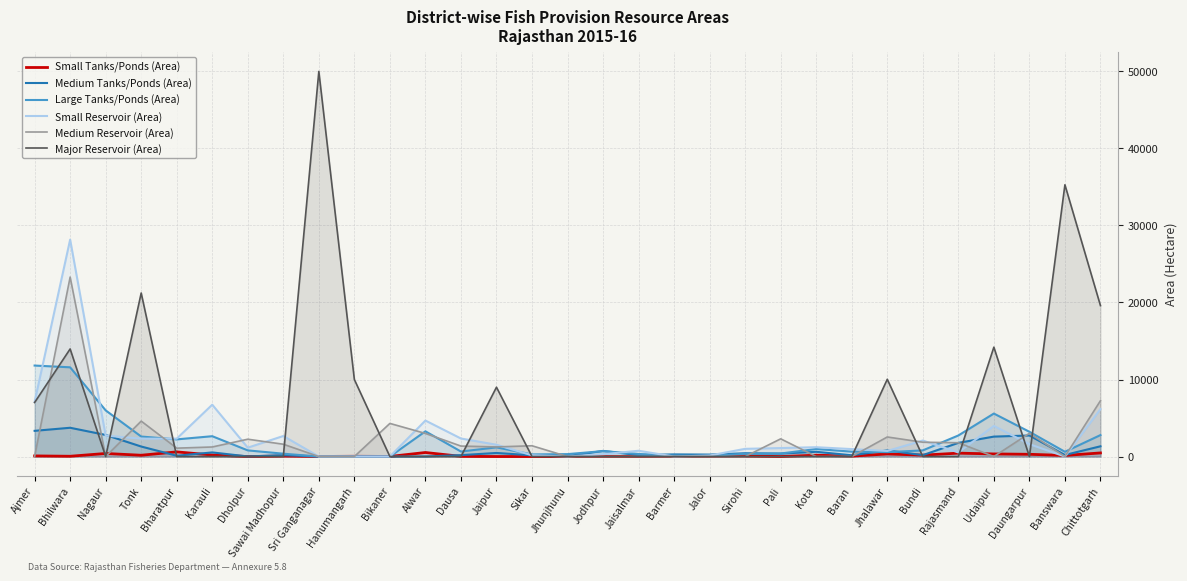

Does the chart display data point markers on the line(s)?

No